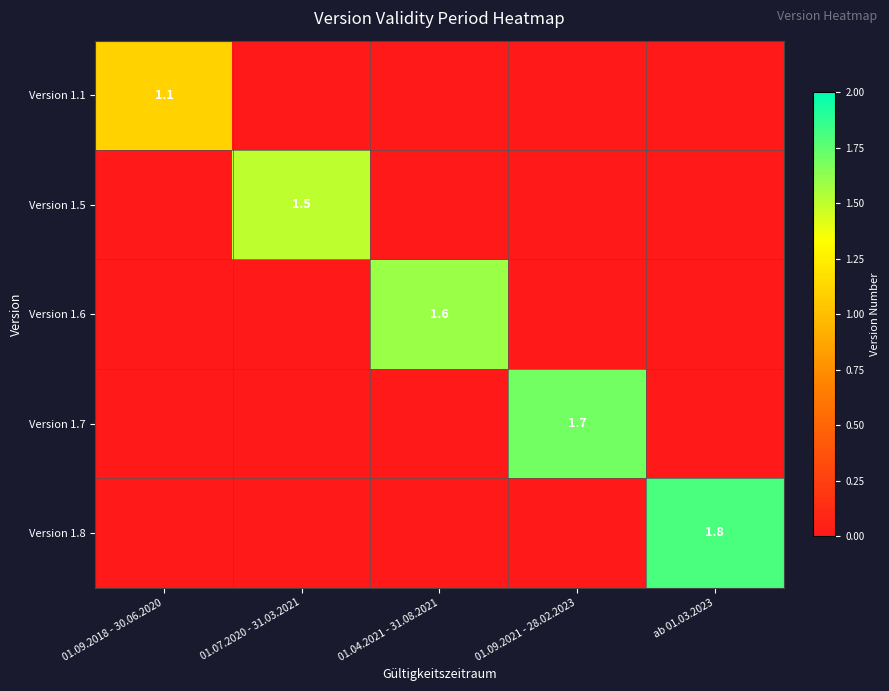

True or false: Version 1.6 has a value of 1.1 at 01.04.2021 - 31.08.2021.

False